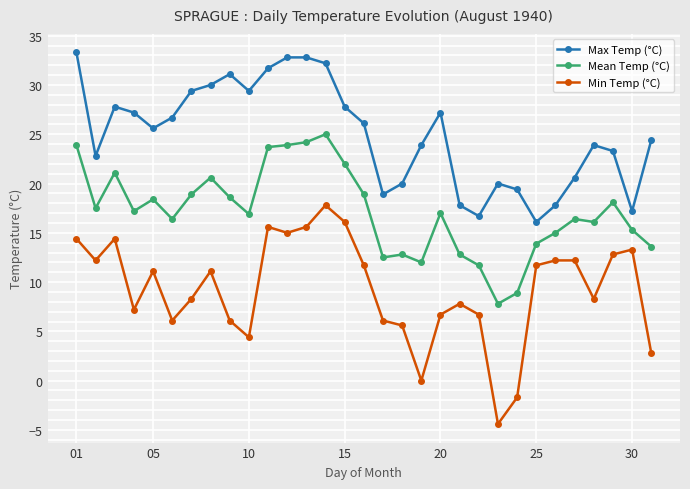

Rank the series by their maximum value, from highest to lowest.

Max Temp (°C), Mean Temp (°C), Min Temp (°C)